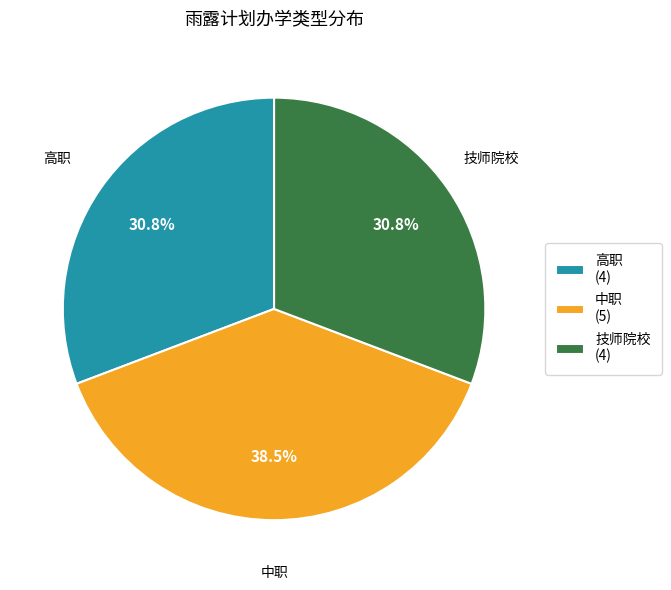

To the nearest percent, what portion does 技师院校 represent?

31%